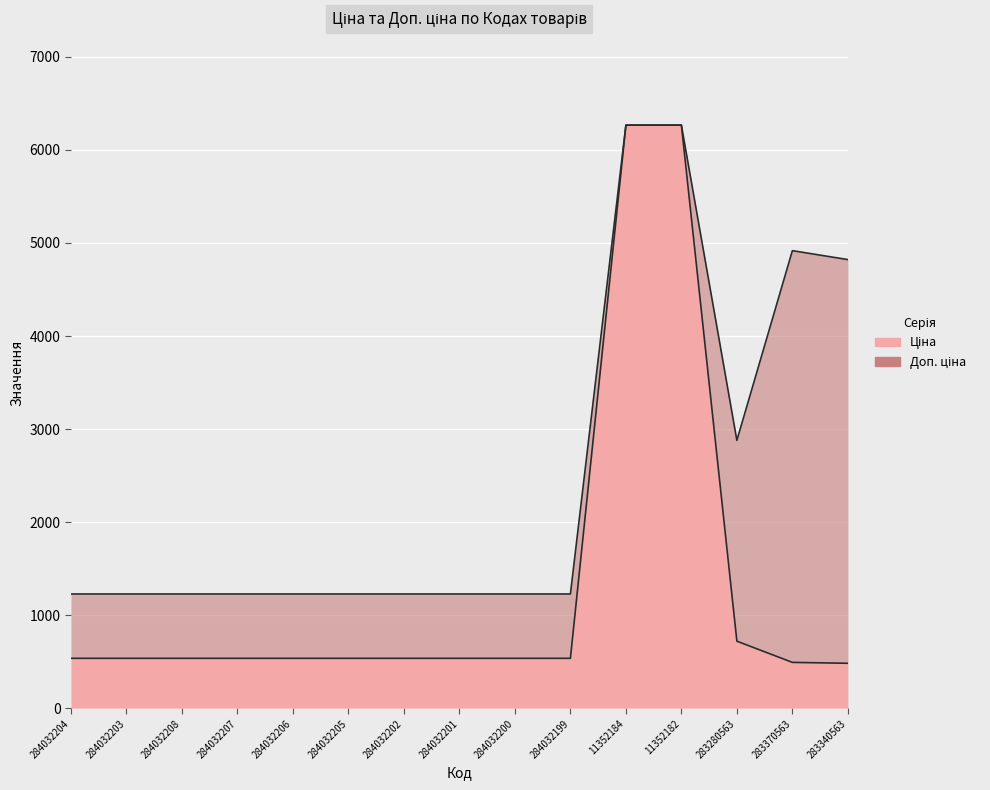

At which category is the sum across all series the highest?

11352184